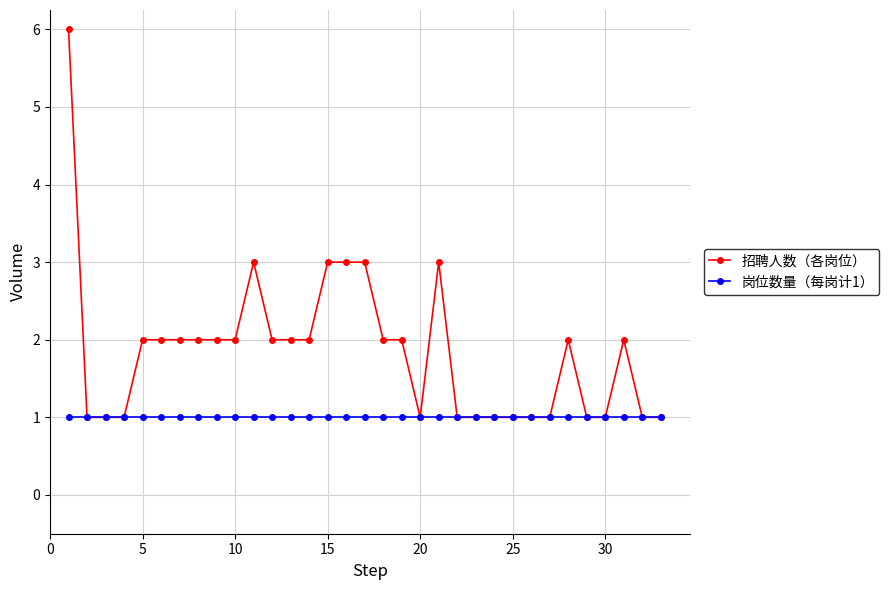

What are all the series names shown in the legend?

招聘人数（各岗位）, 岗位数量（每岗计1）